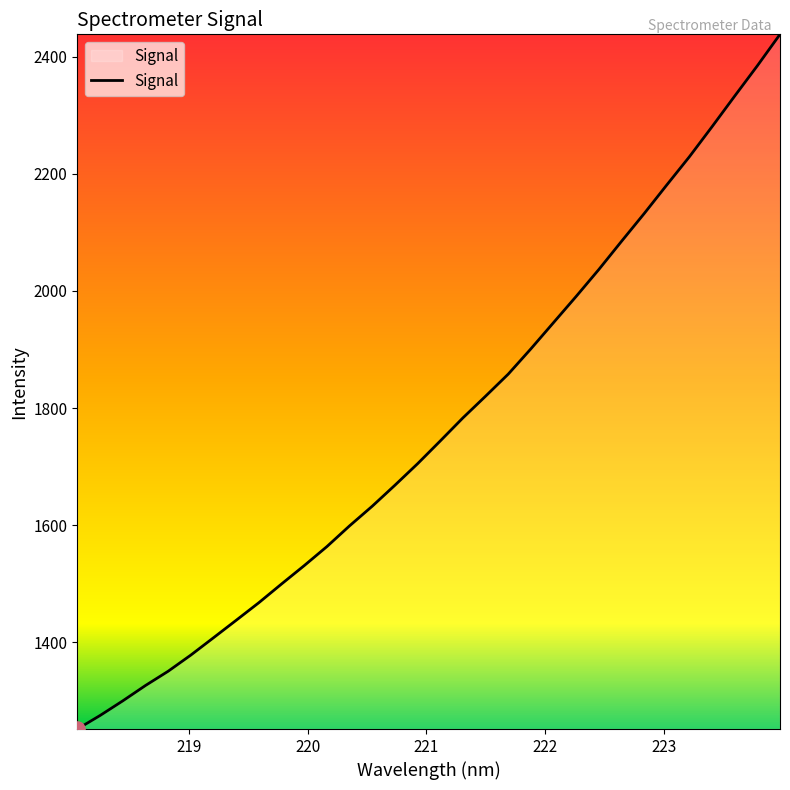

What is the smallest value displayed?

1251.9